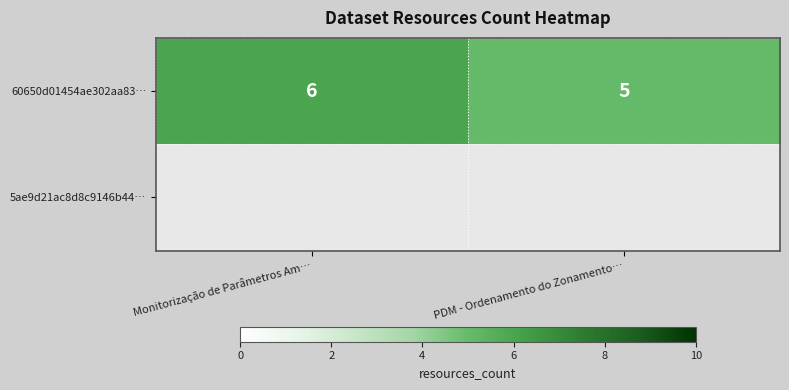

List the labels in order of value, smallest first.

PDM - Ordenamento do Zonamento…, Monitorização de Parâmetros Am…